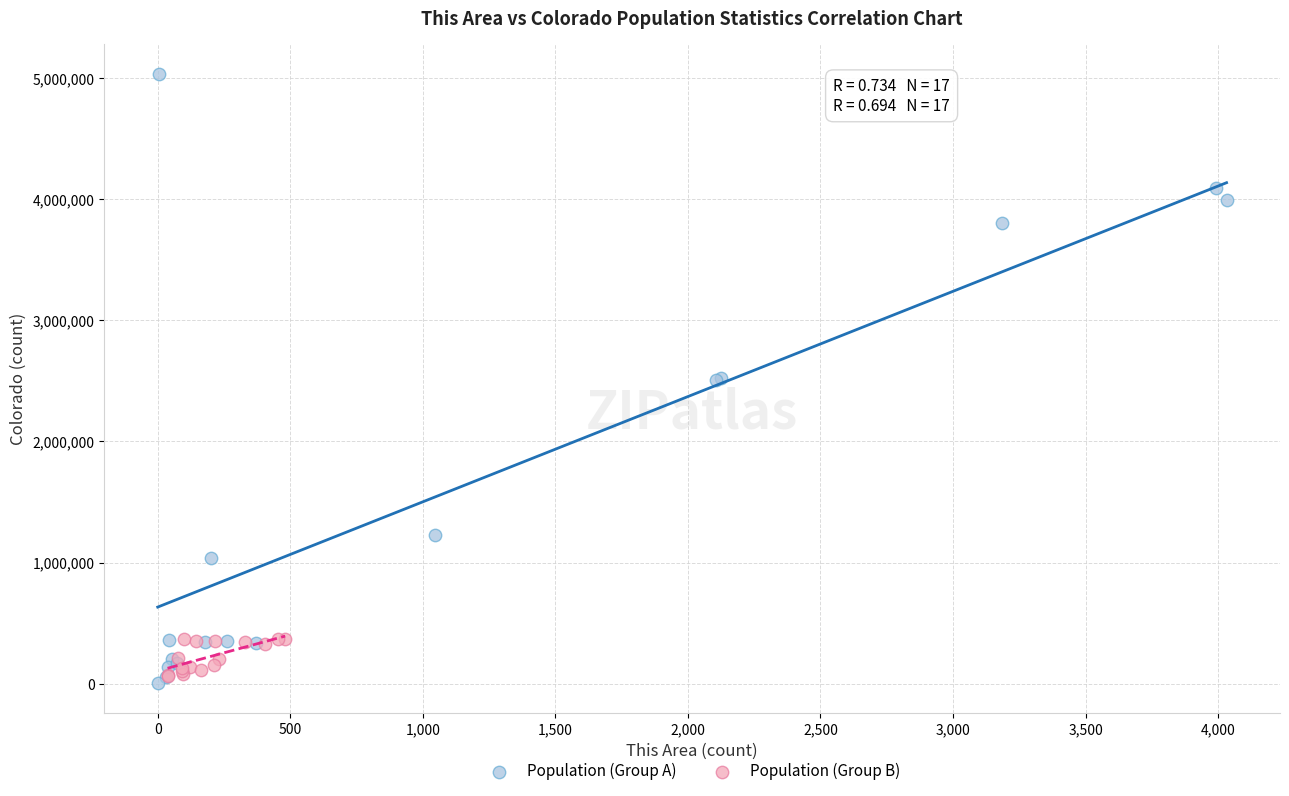

What are all the series names shown in the legend?

Population (Group A), Population (Group B)